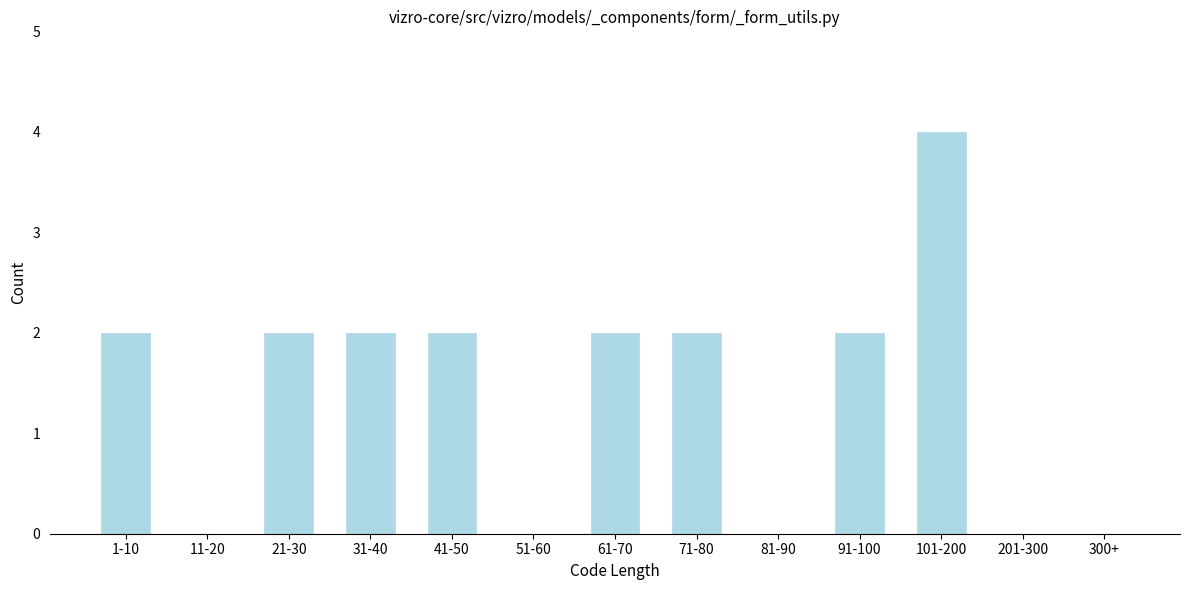

Reading left to right, what are all the values shown in this chart?

1-10=2	11-20=0	21-30=2	31-40=2	41-50=2	51-60=0	61-70=2	71-80=2	81-90=0	91-100=2	101-200=4	201-300=0	300+=0